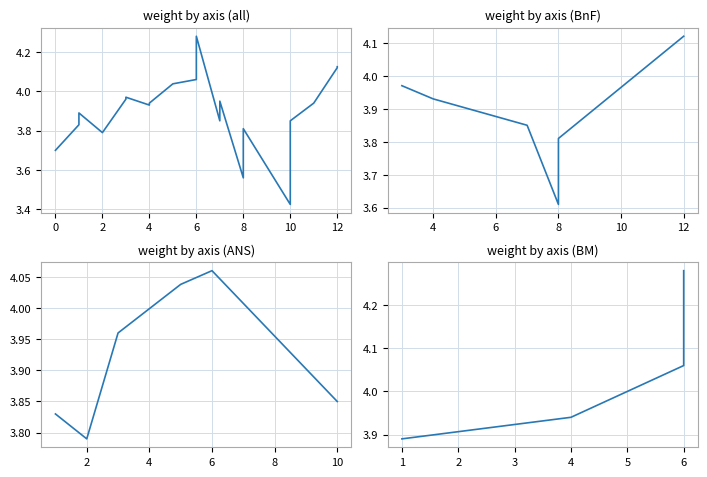

Which has a higher value, 6 or 6?

6